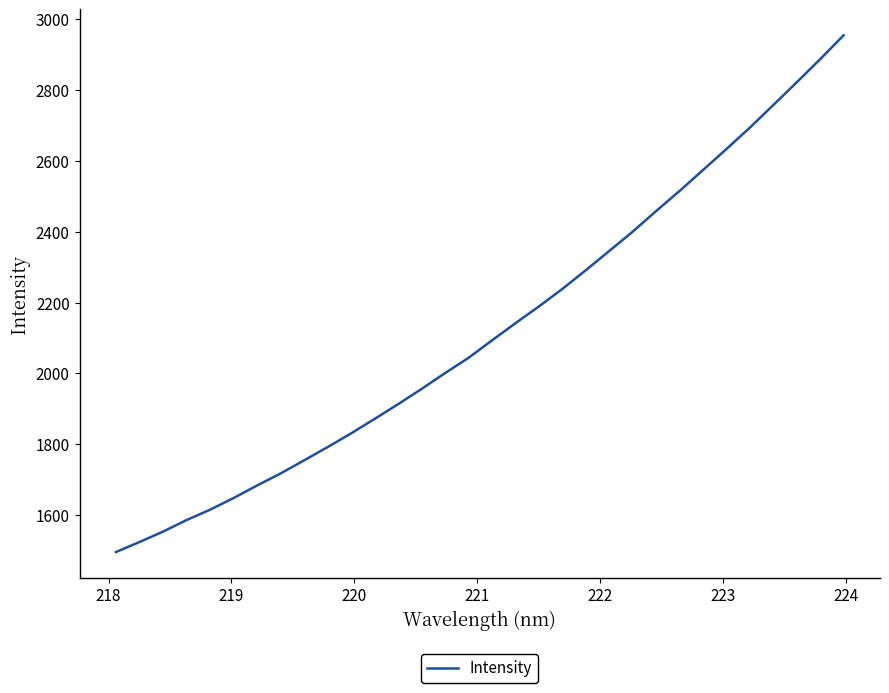

What is the smallest value displayed?

1495.6